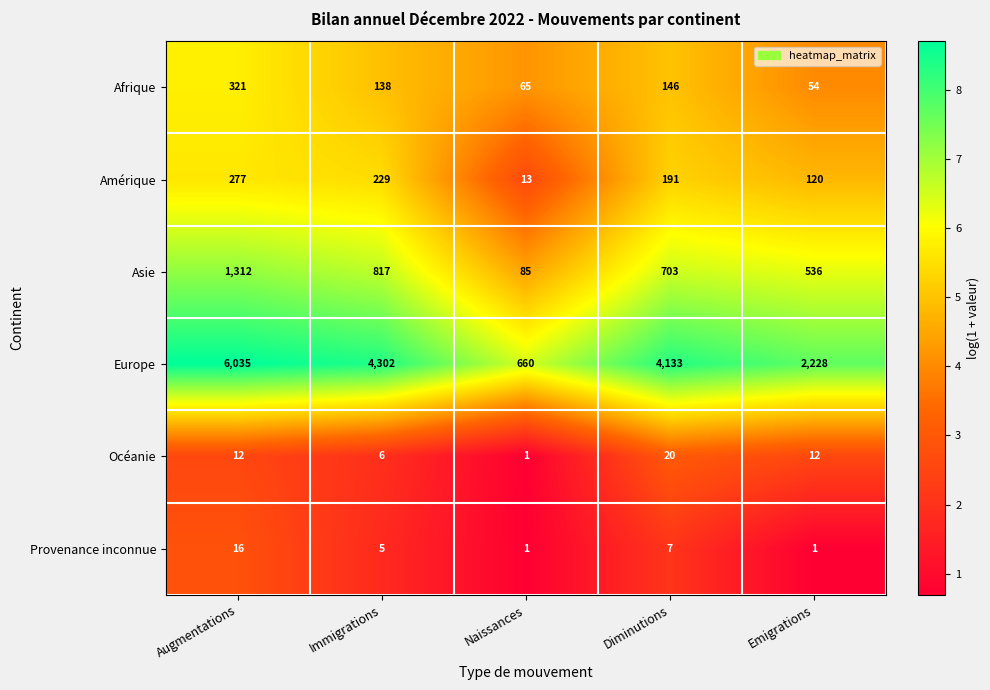

Which series has the widest spread of values?

Europe